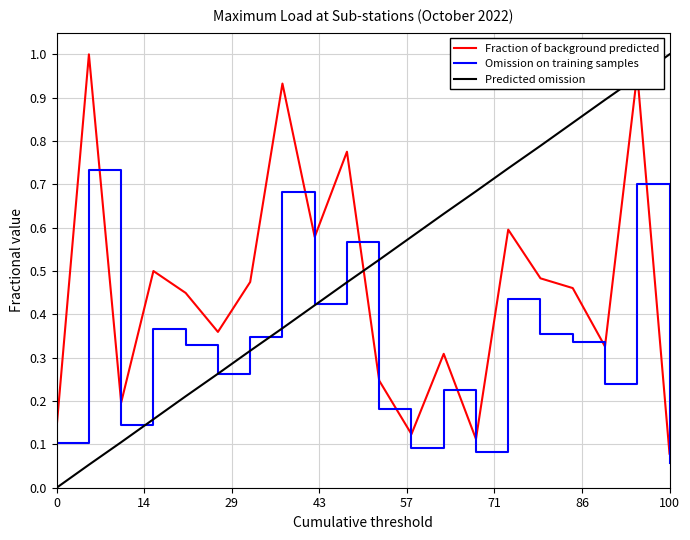

Which series has the largest total across all categories?

Predicted omission